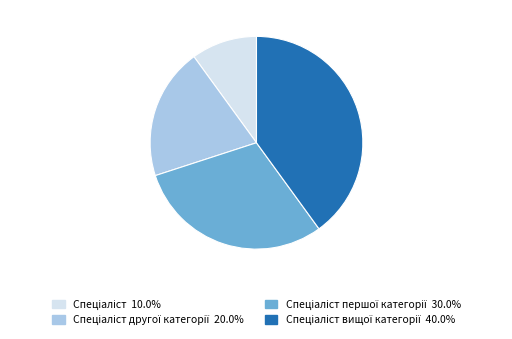

Is there a majority slice in this chart?

No